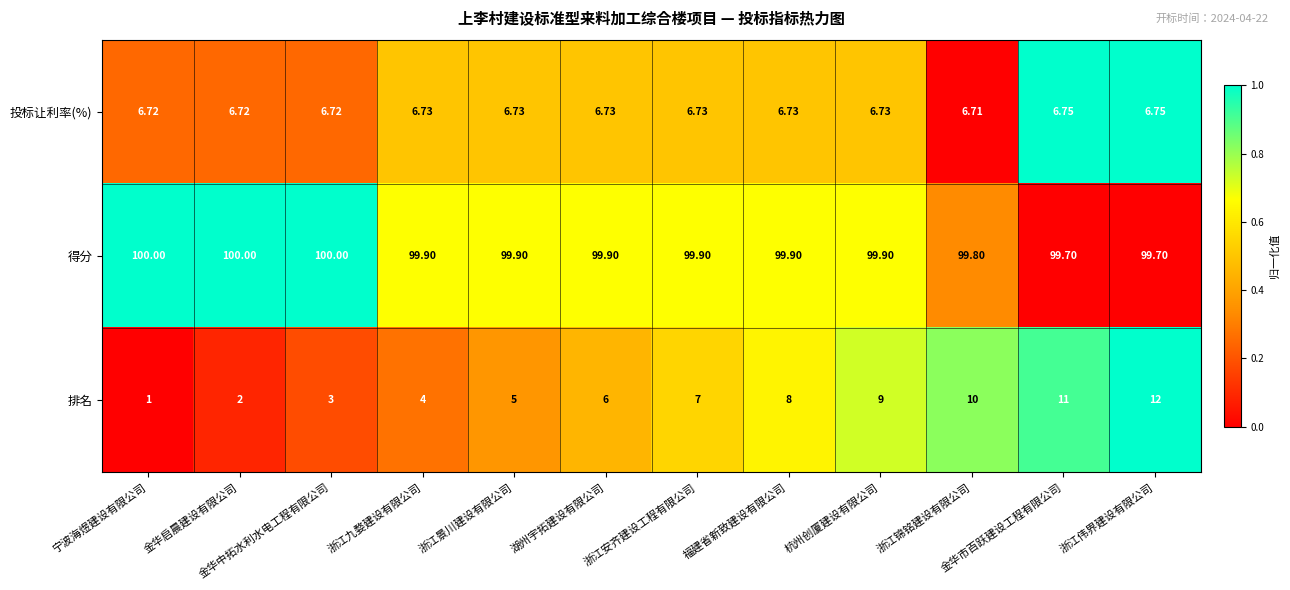

At which category does the chart reach its minimum across all series?

宁波海煜建设有限公司